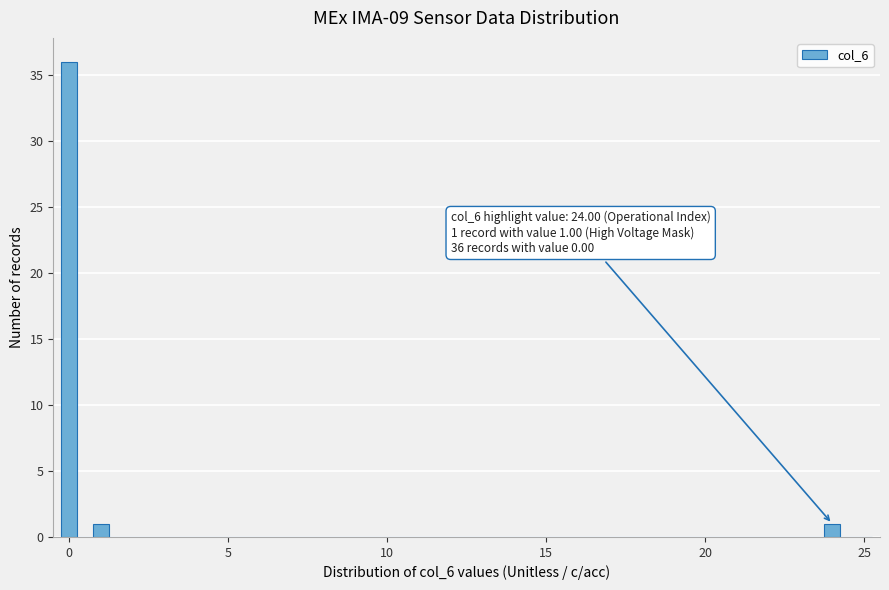

Around what value on the x-axis is the tallest bar? Give the approximate position of its centre, as read against the axis.

0.0